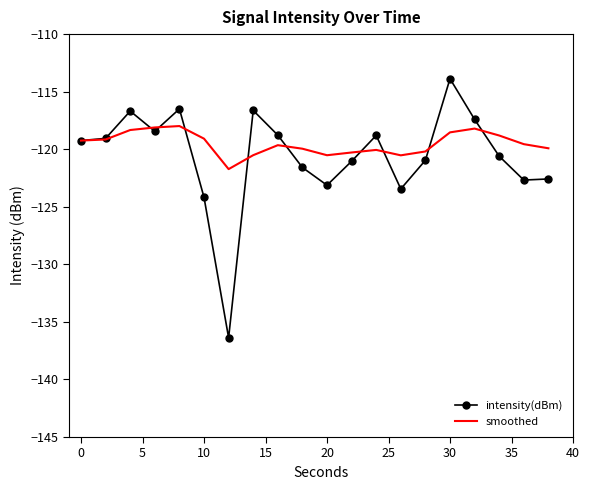

What is the highest value of the smoothed series?

-118.0